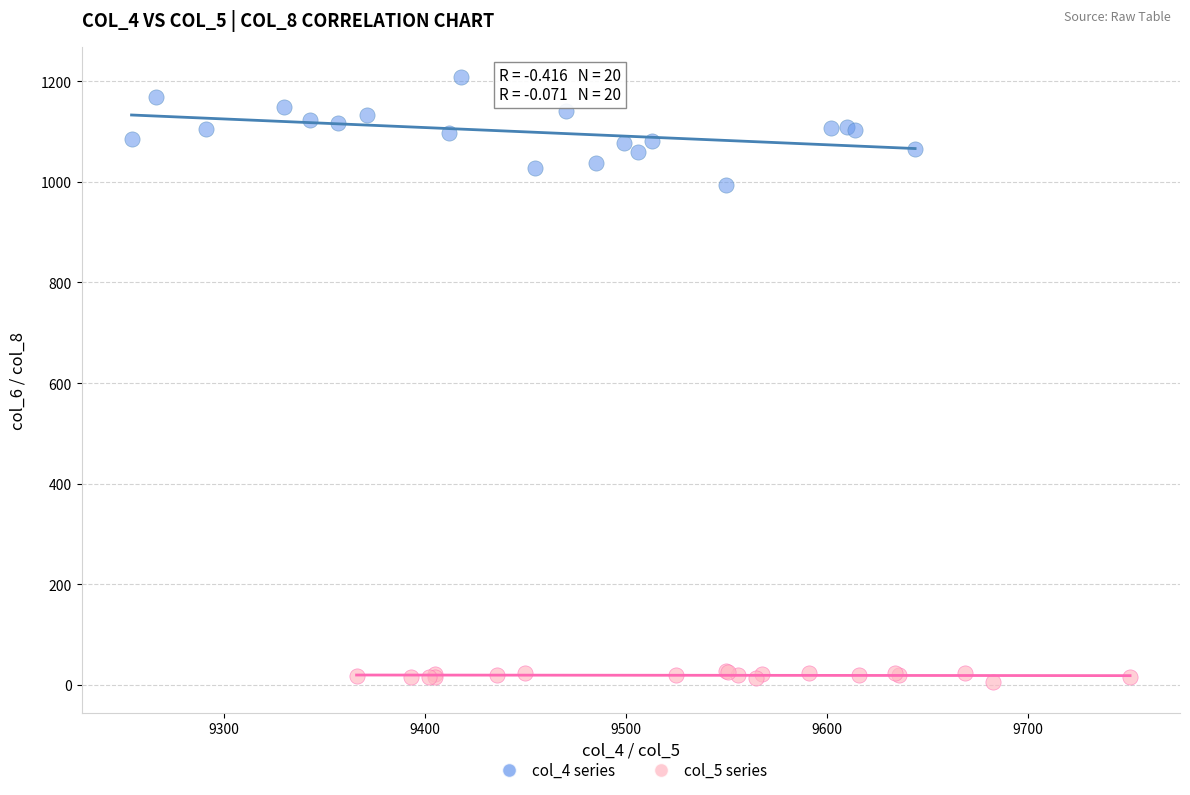

Which series reaches the minimum Y coordinate?

col_5 series